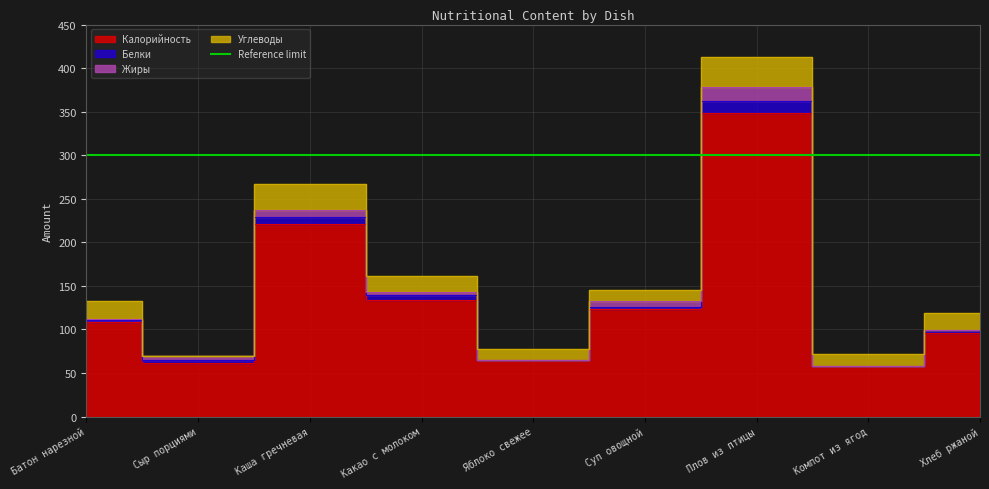

Count the number of data series in this chart.

4